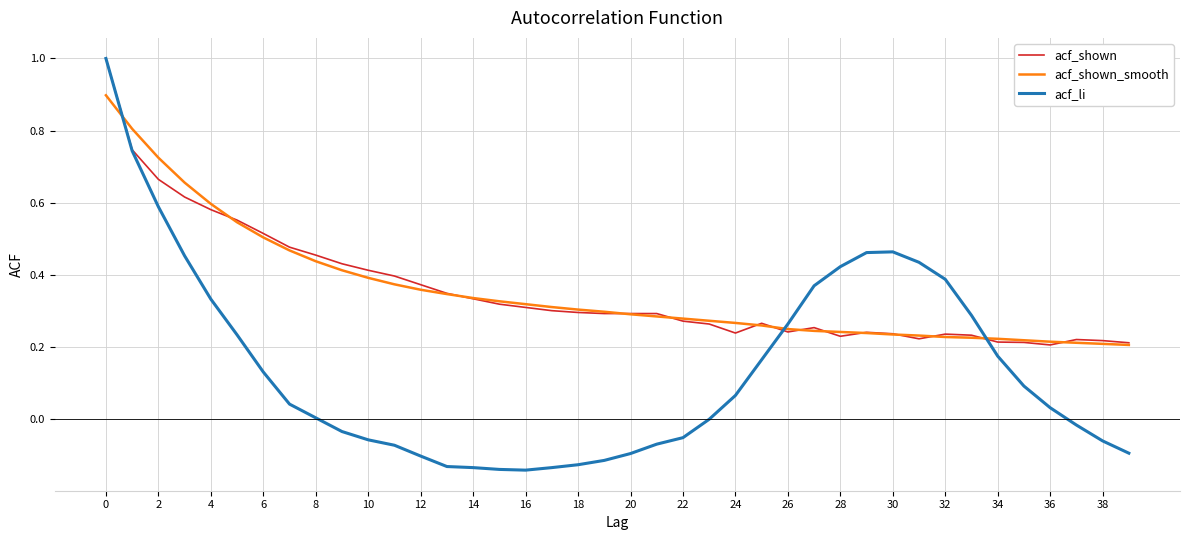

What is the maximum value for acf_shown_smooth?

0.9